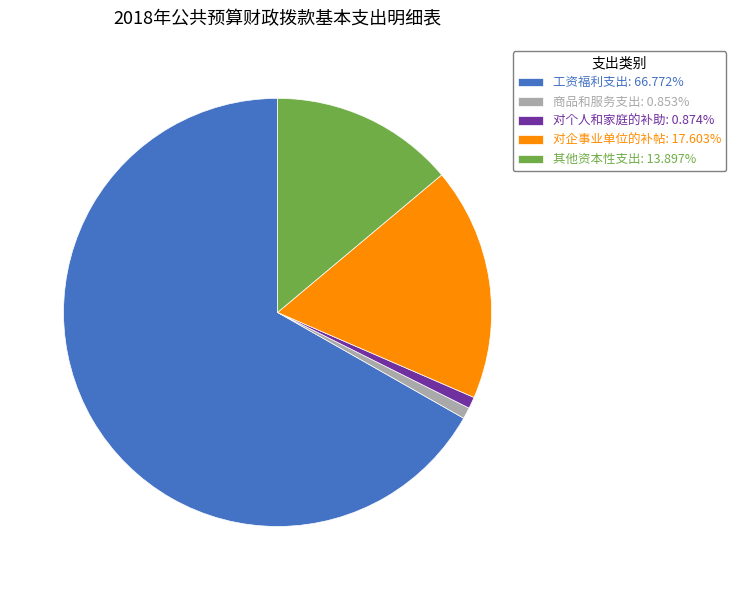

What is the ratio of the value at 对企事业单位的补帖: 17.603% to the value at 工资福利支出: 66.772%?

0.3